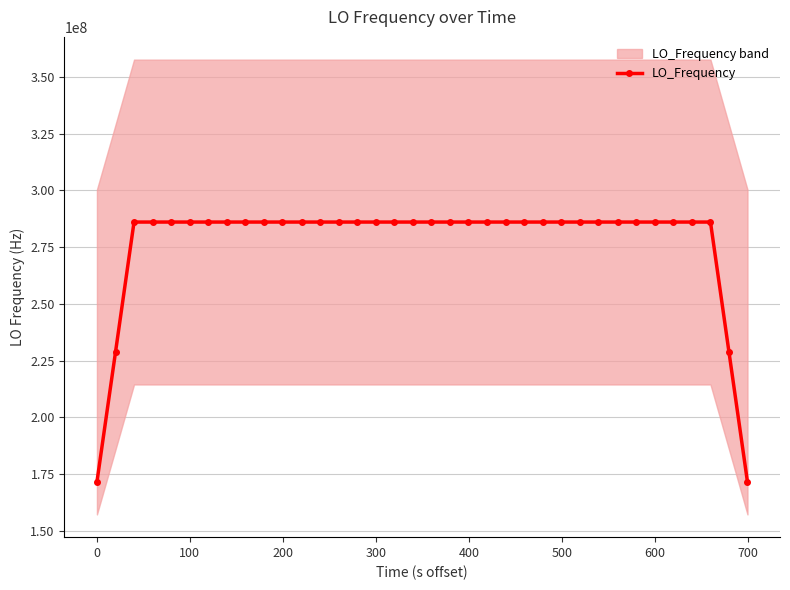

True or false: LO_Frequency has more than 1 interior local peaks.

True